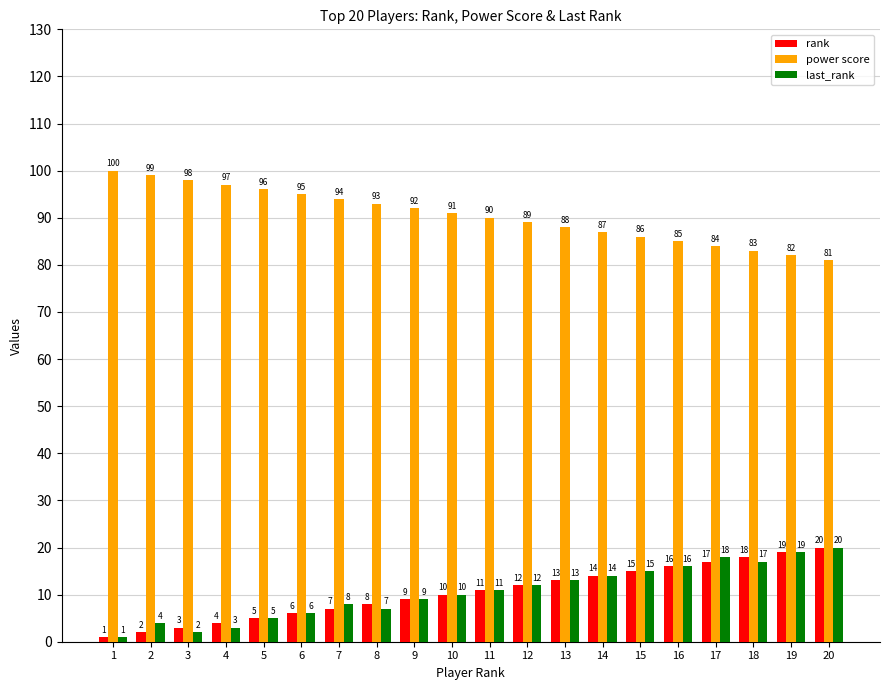

What is the minimum value shown in the chart?

1